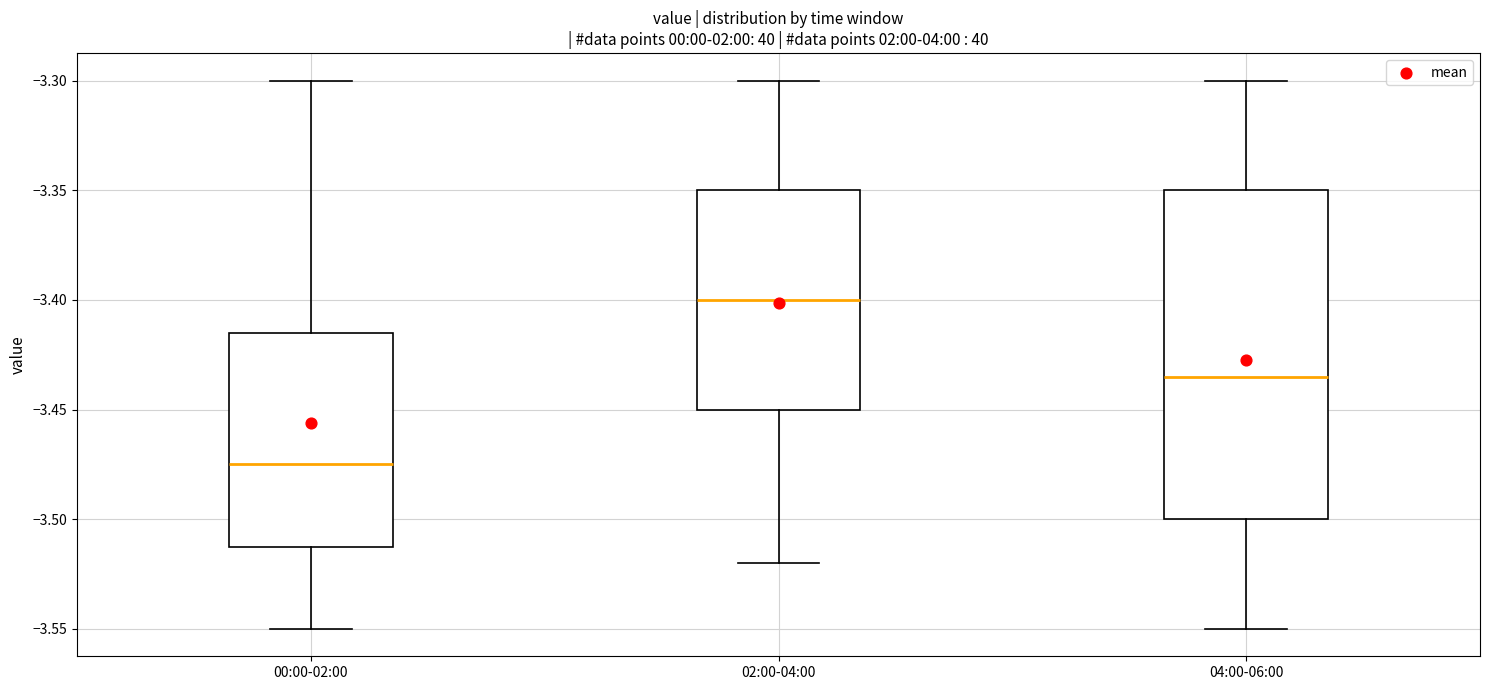

Which box is the tallest, from its lower edge to its upper edge?

04:00-06:00